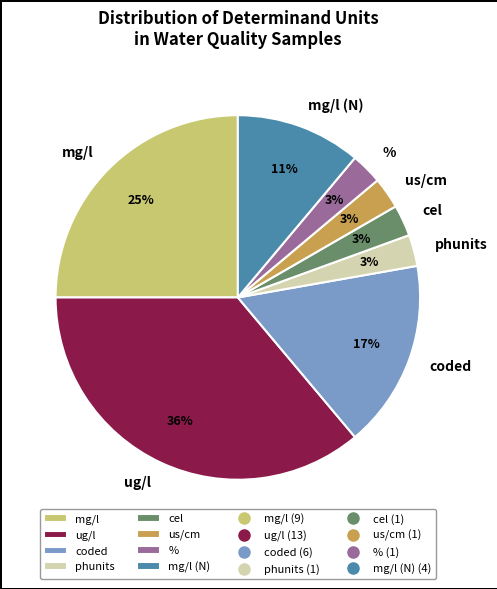

Approximately how many times larger is the value at mg/l compared to coded?

1.5